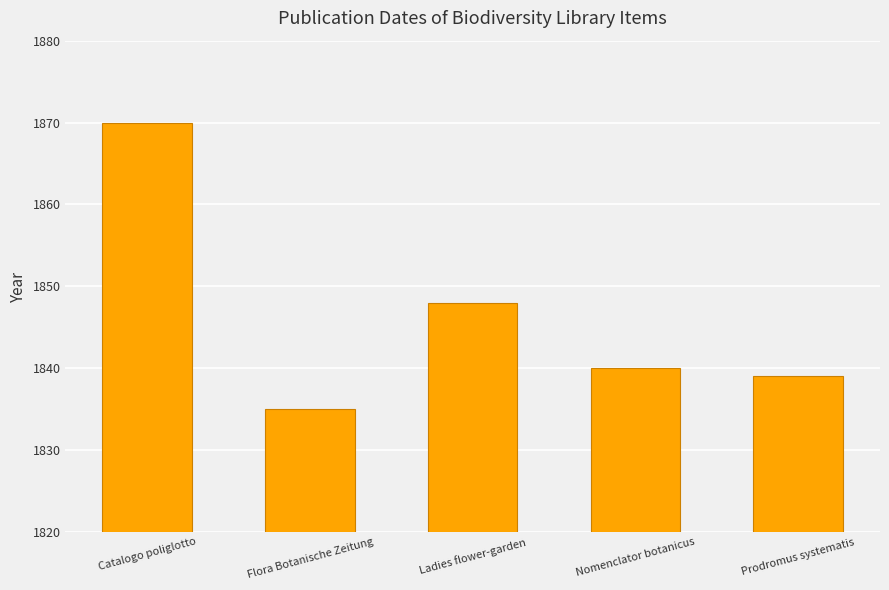

Rank the categories by value from lowest to highest.

Flora Botanische Zeitung, Prodromus systematis, Nomenclator botanicus, Ladies flower-garden, Catalogo poliglotto